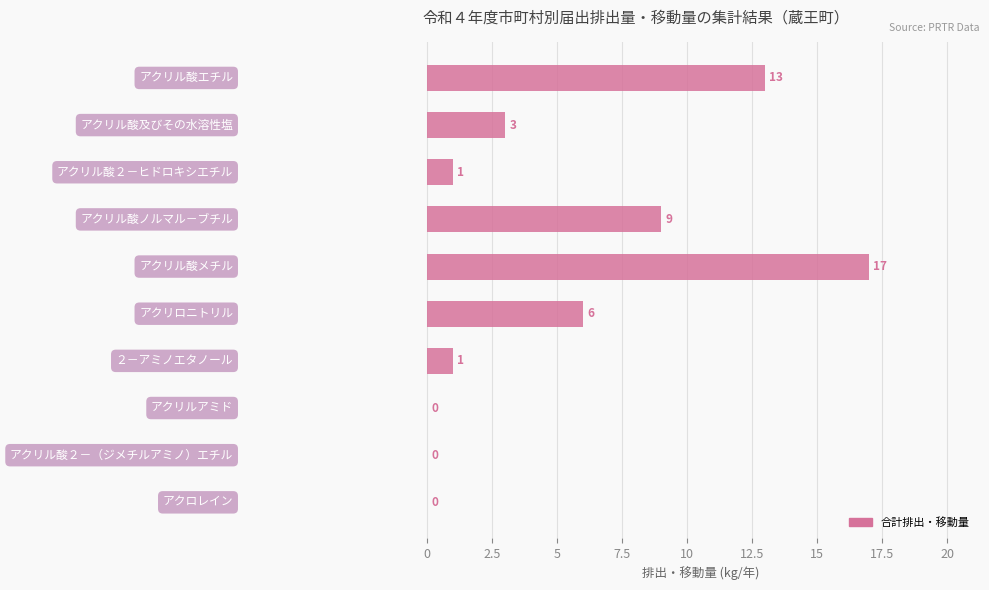

What is the greatest value displayed?

17